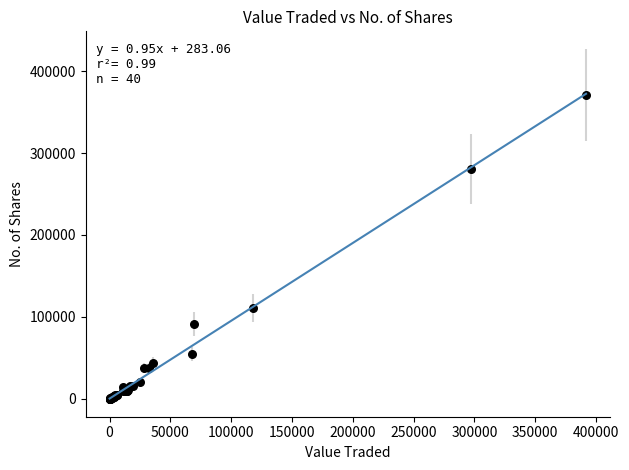

What Y value in the scatter plot is closest to 185540?

110500